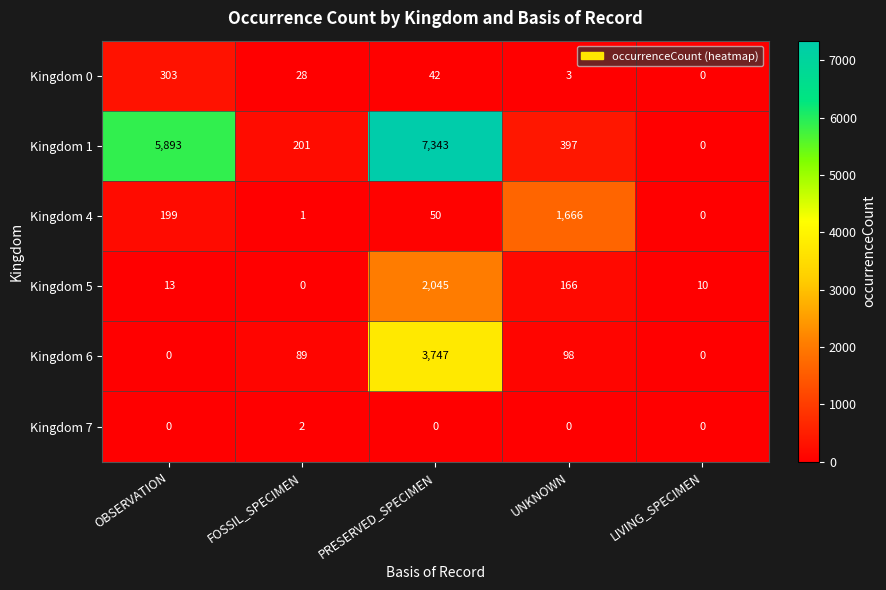

At which category is the sum across all series the highest?

PRESERVED_SPECIMEN